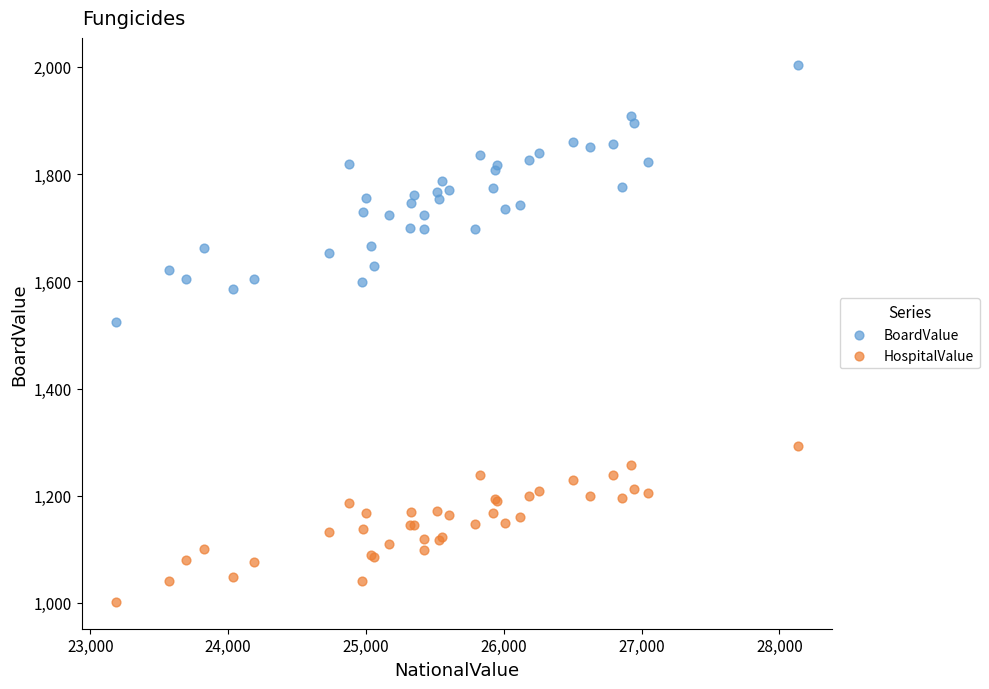

What are all the series names shown in the legend?

BoardValue, HospitalValue